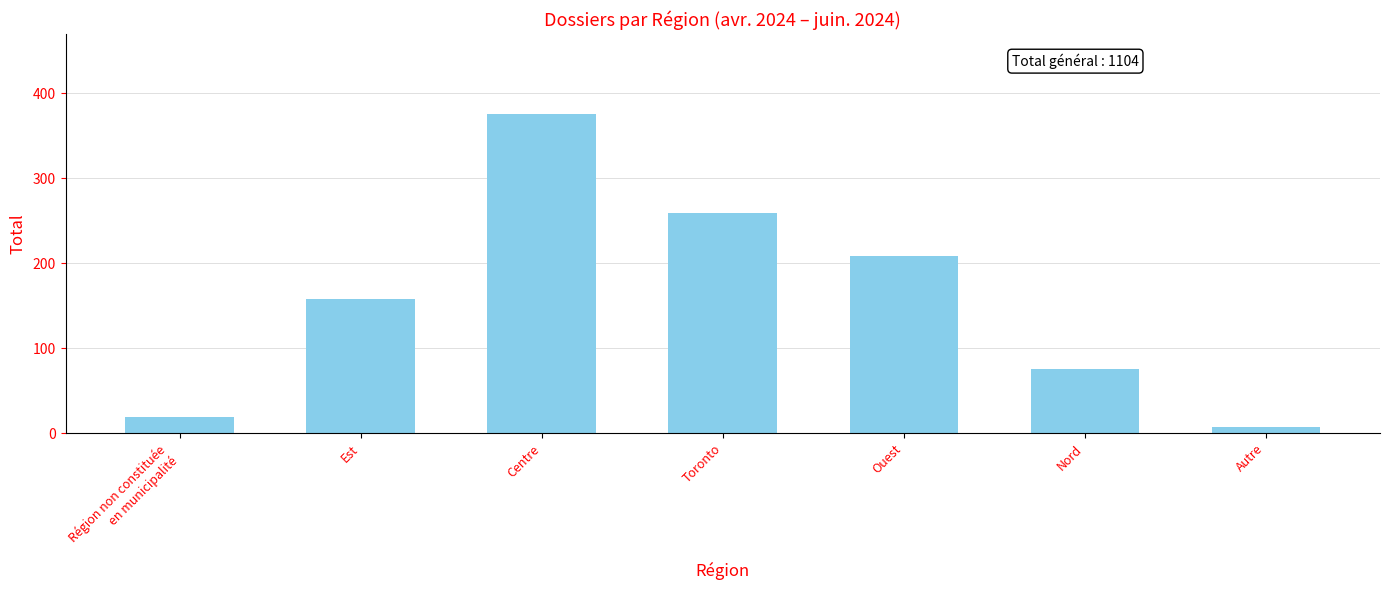

The chart shows a value of 376 at Centre. True or false?

True